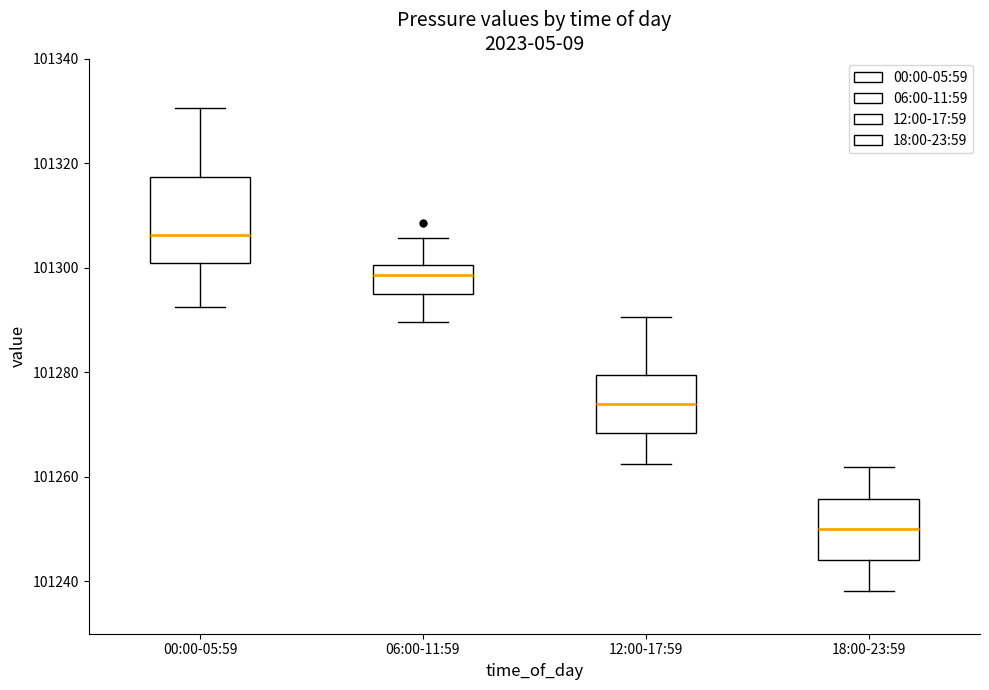

Reading left to right, read every box against the y-axis: the position of its median line, the range the box covers, and the ends of its whiskers. The values are not printed on the chart, so give them approximately, as read against the axis.

00:00-05:59: median 101306, box 101300 to 101318, whiskers 101292 to 101330
06:00-11:59: median 101298, box 101296 to 101300, whiskers 101290 to 101306
12:00-17:59: median 101274, box 101268 to 101280, whiskers 101262 to 101290
18:00-23:59: median 101250, box 101244 to 101256, whiskers 101238 to 101262